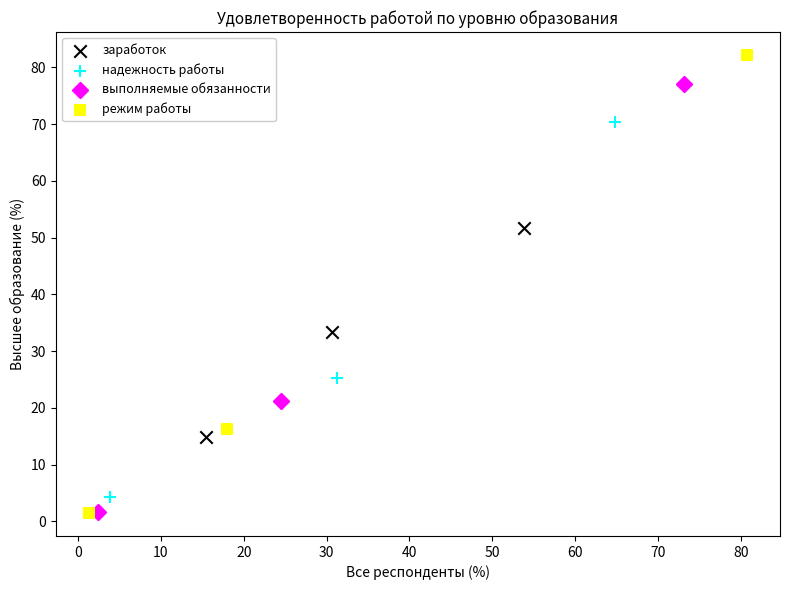

Which series reaches the maximum Y coordinate?

режим работы